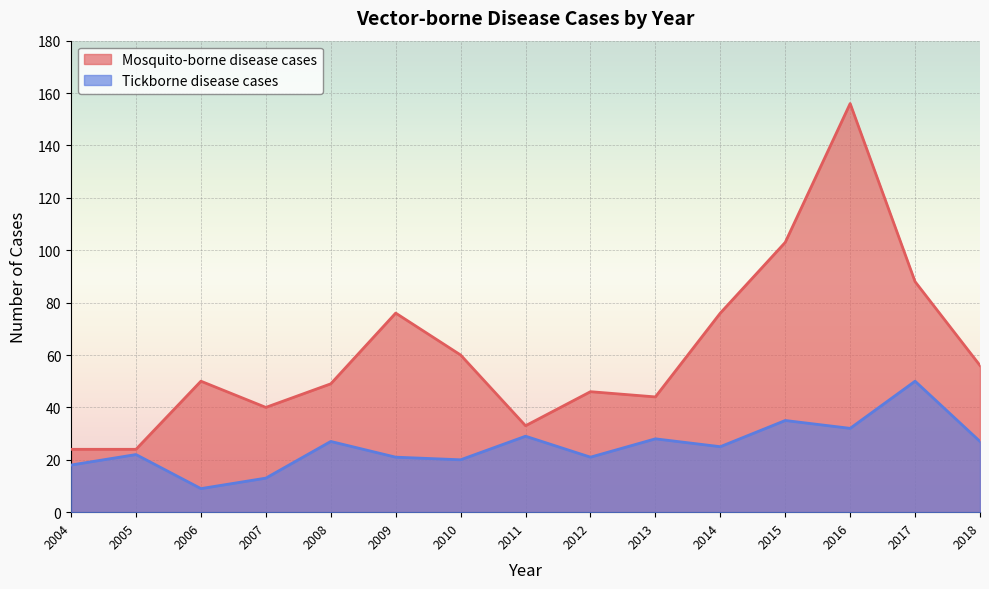

Which series has the largest total across all categories?

Mosquito-borne disease cases